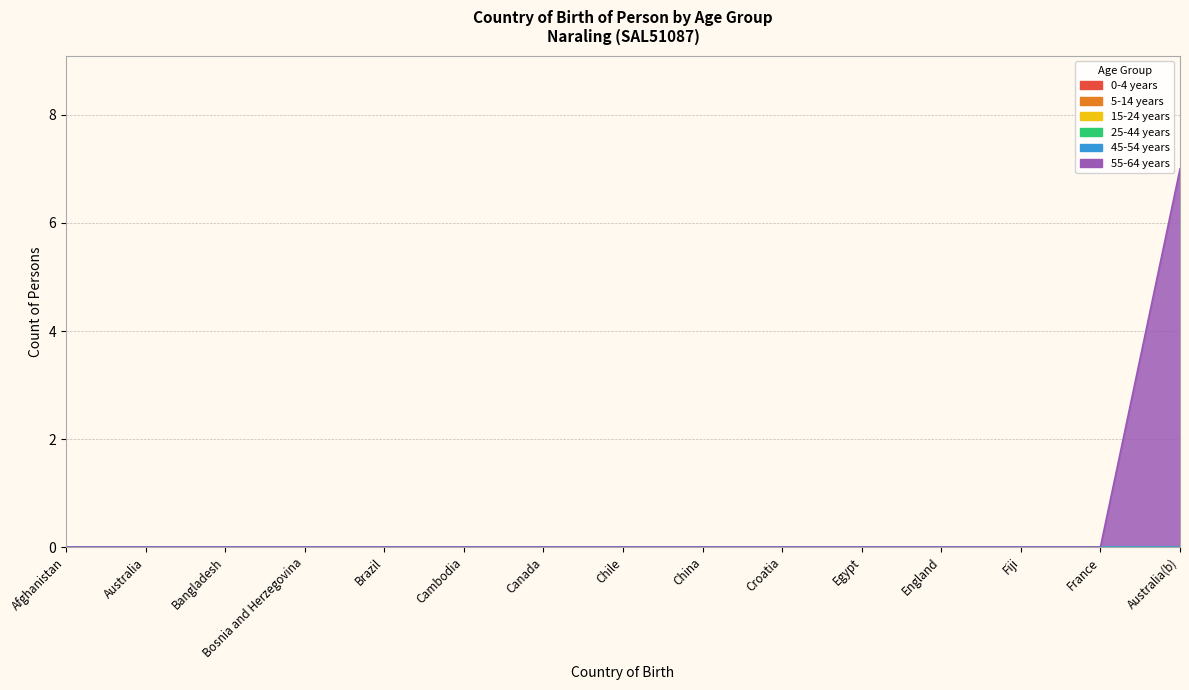

How many lines are shown in the chart?

6